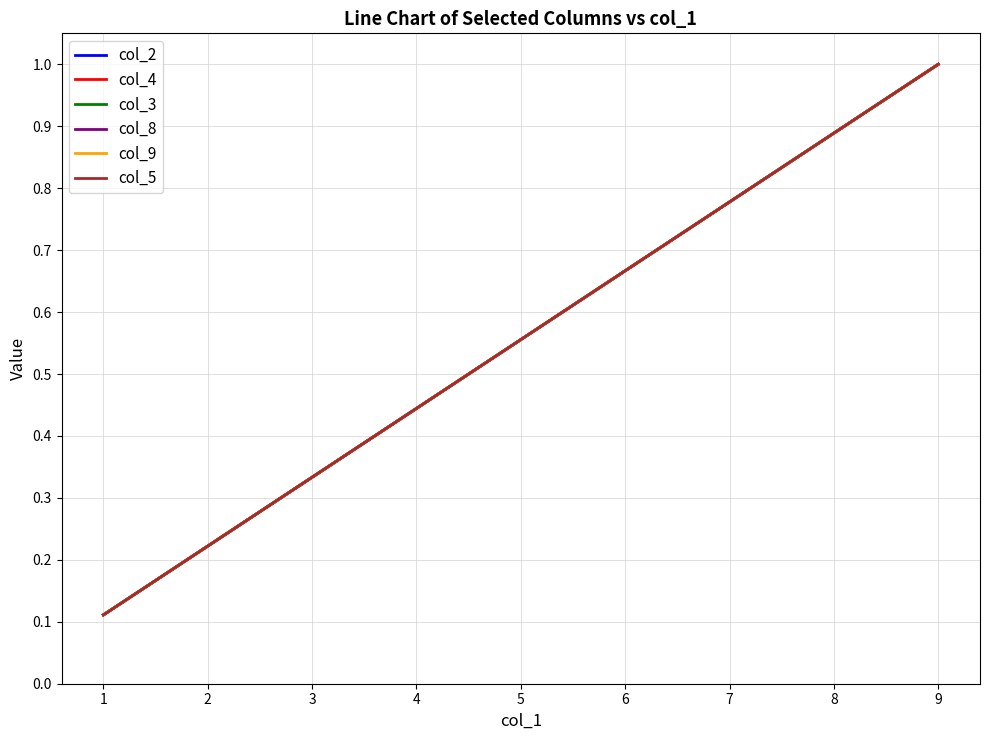

What is the difference between the col_5 values at 5 and 7?

0.2